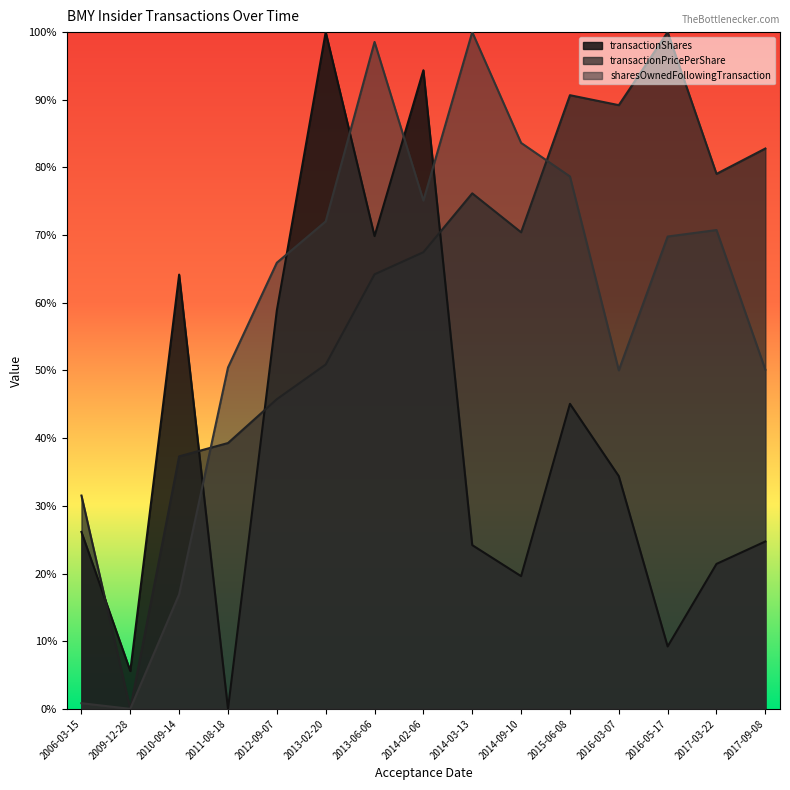

What is the label of the 15th point from the left?

2017-09-08